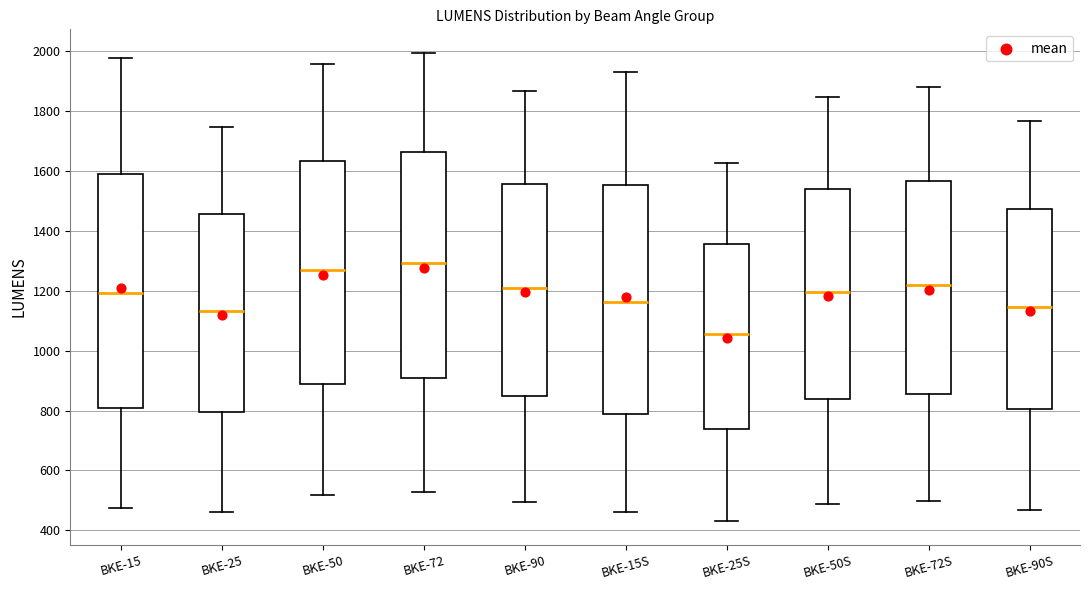

Reading left to right, transcribe this box plot: for each box, give where its median line is, the range the box spans, and where its two whiskers end, as read against the y-axis. The values are not printed on the chart, so give them approximately, as read against the axis.

BKE-15: median 1200, box 800 to 1600, whiskers 480 to 1980
BKE-25: median 1140, box 800 to 1460, whiskers 460 to 1740
BKE-50: median 1260, box 880 to 1640, whiskers 520 to 1960
BKE-72: median 1300, box 900 to 1660, whiskers 520 to 2000
BKE-90: median 1220, box 840 to 1560, whiskers 500 to 1860
BKE-15S: median 1160, box 780 to 1560, whiskers 460 to 1920
BKE-25S: median 1060, box 740 to 1360, whiskers 420 to 1620
BKE-50S: median 1200, box 840 to 1540, whiskers 480 to 1840
BKE-72S: median 1220, box 860 to 1560, whiskers 500 to 1880
BKE-90S: median 1140, box 800 to 1480, whiskers 460 to 1760